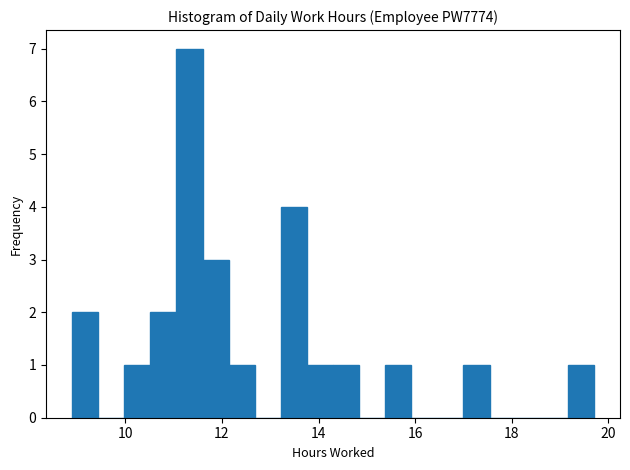

Around what value on the x-axis is the tallest bar? Give the approximate position of its centre, as read against the axis.

11.4